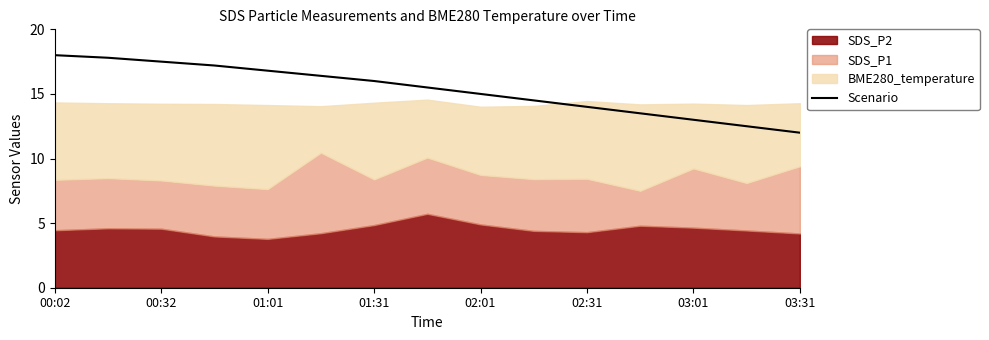

At which label does Scenario reach its minimum?

03:31